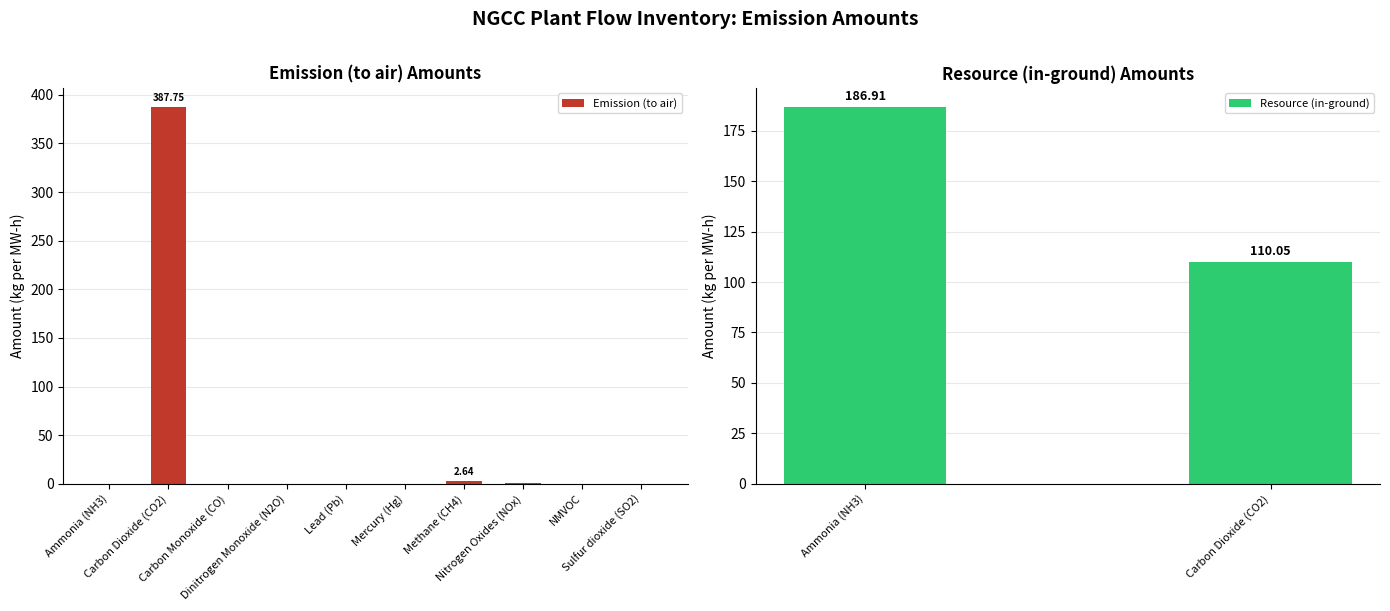

What position from the left is NMVOC?

9